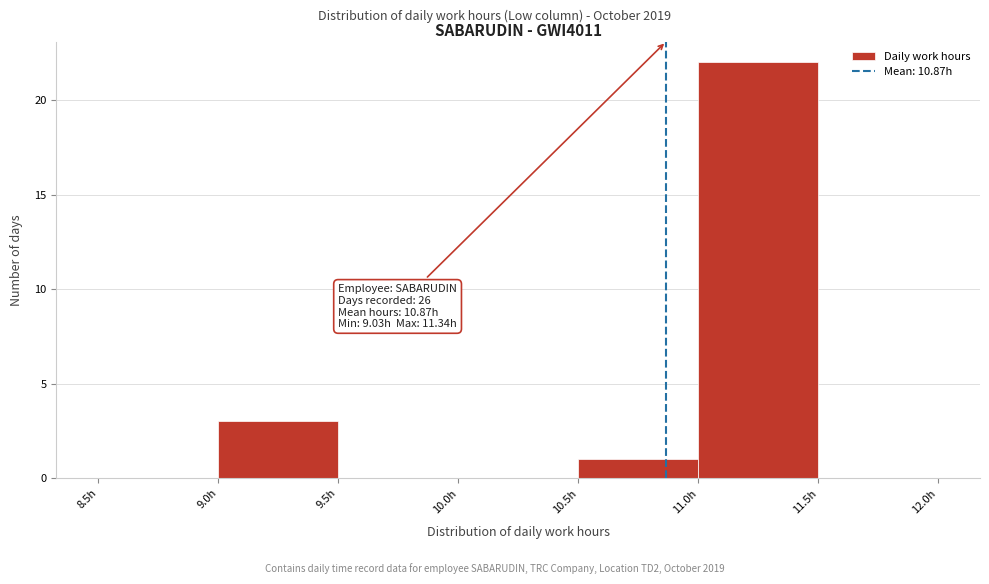

Over which range of the x-axis is the bar tallest?

11.0 to 11.5